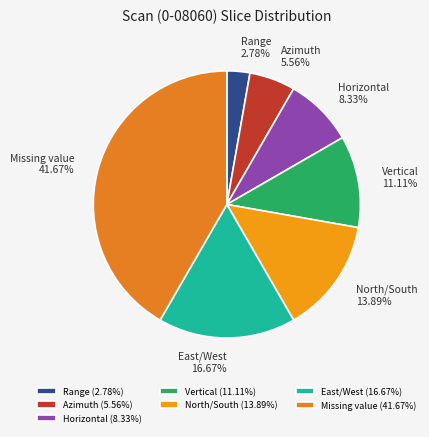

To the nearest percent, what is the combined percentage of Missing value and Vertical?

53%